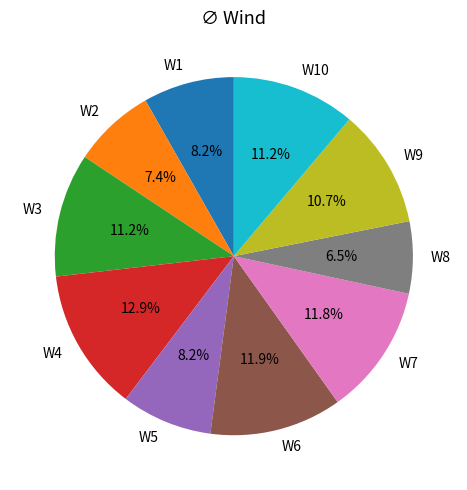

True or false: W9 accounts for 11% of the total.

True